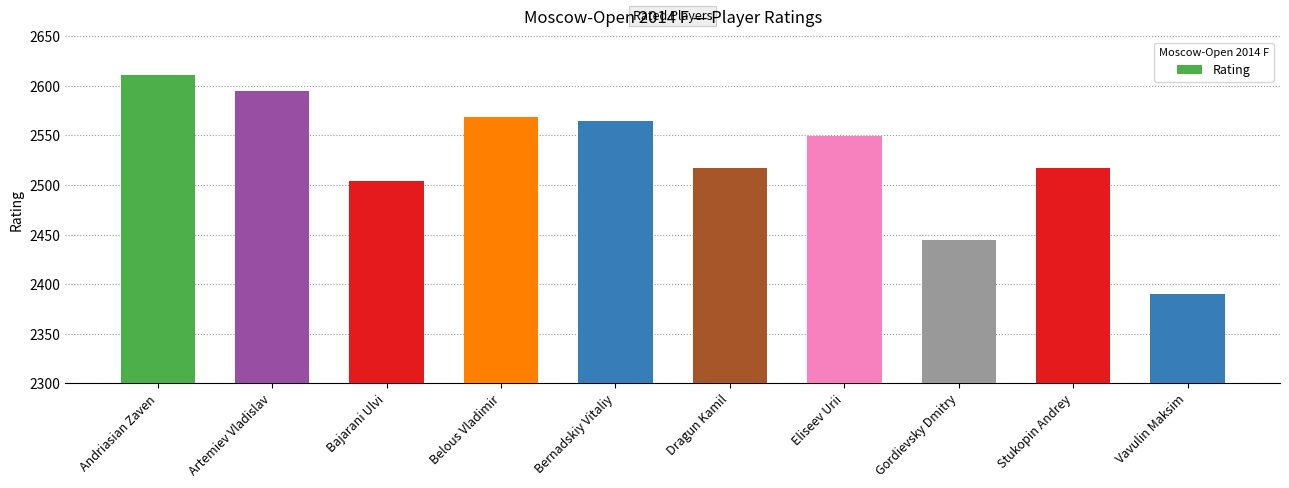

Reading left to right, transcribe all the data shown in this chart.

Andriasian Zaven=2611	Artemiev Vladislav=2595	Bajarani Ulvi=2504	Belous Vladimir=2569	Bernadskiy Vitaliy=2565	Dragun Kamil=2517	Eliseev Urii=2549	Gordievsky Dmitry=2444	Stukopin Andrey=2517	Vavulin Maksim=2390